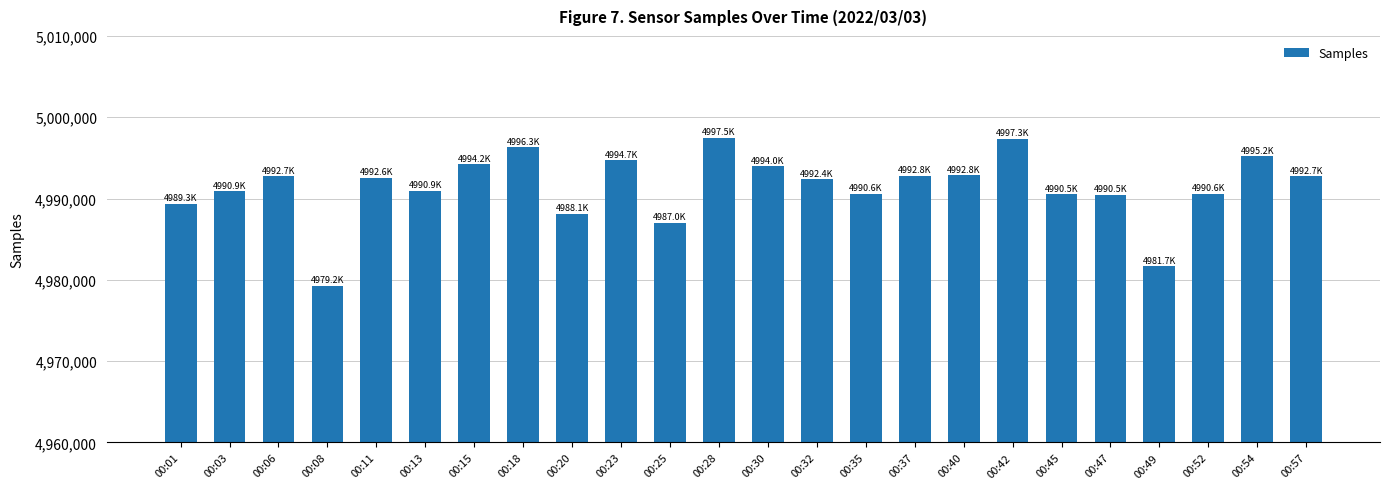

Between 00:08 and 00:47, which is larger?

00:47